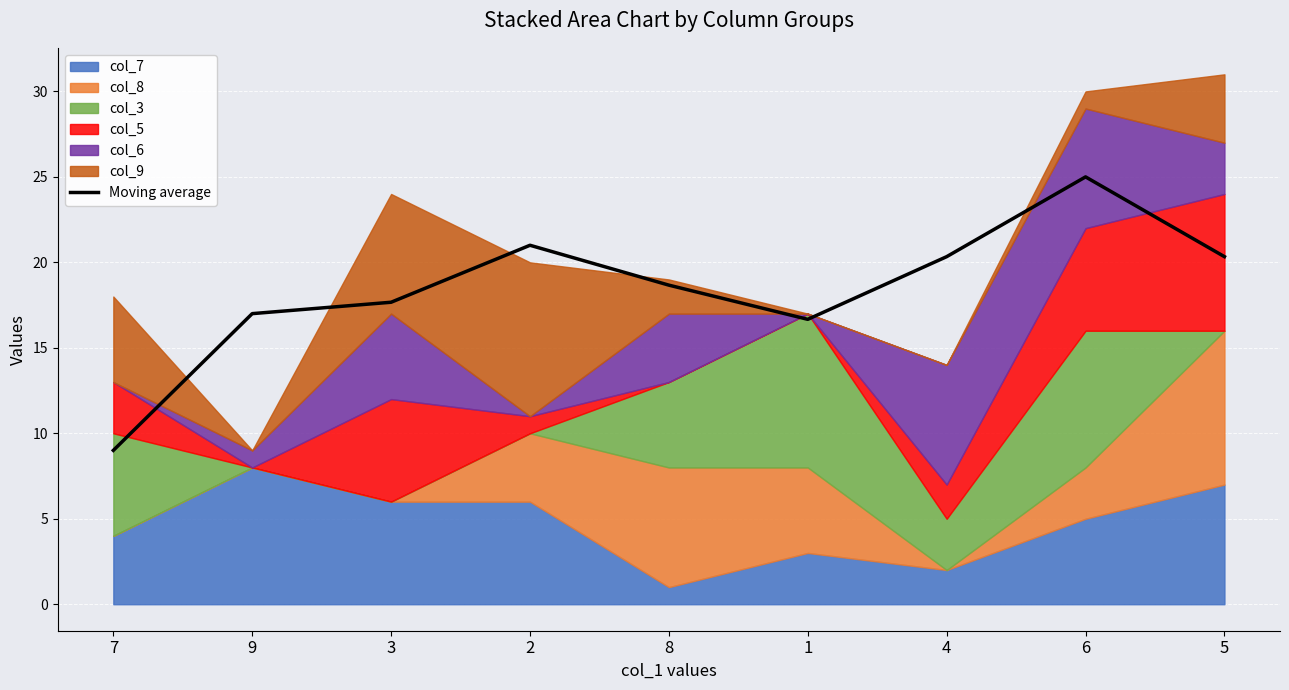

What is the maximum value shown in the chart?

25.0